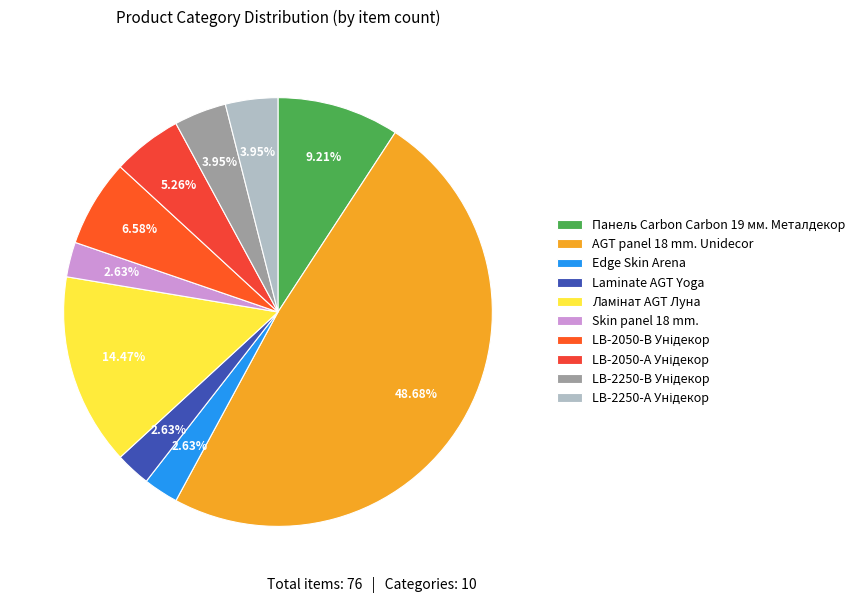

How many segments does this pie chart have?

10